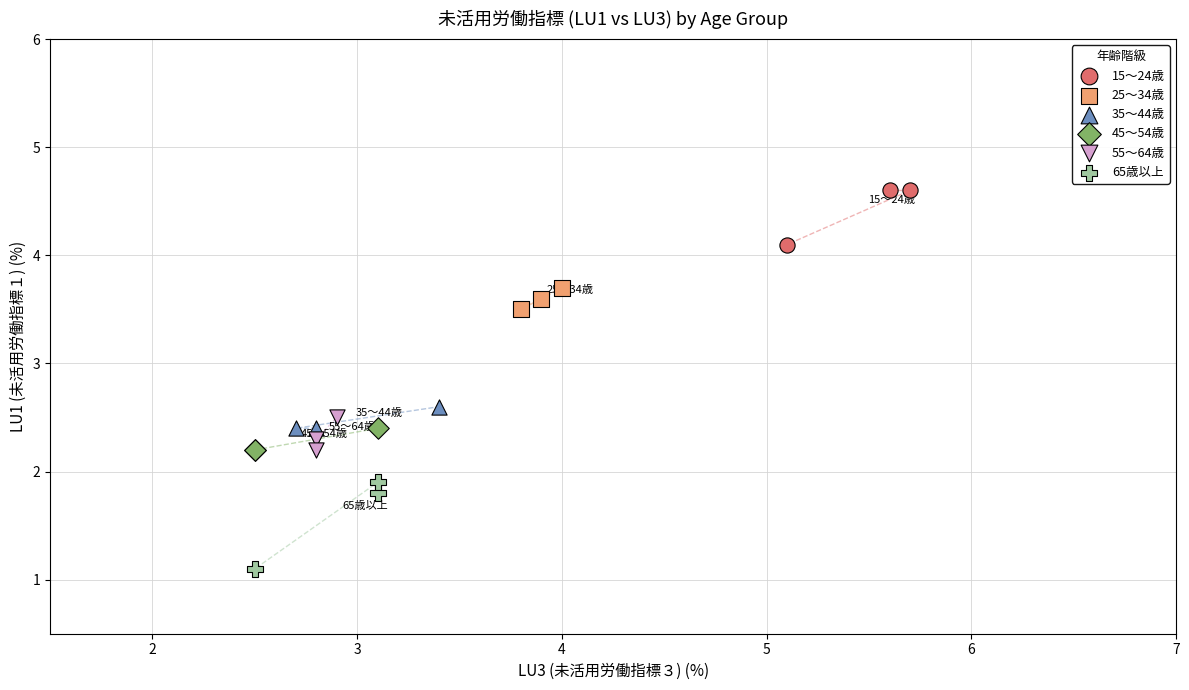

Which series reaches the maximum Y coordinate?

15～24歳